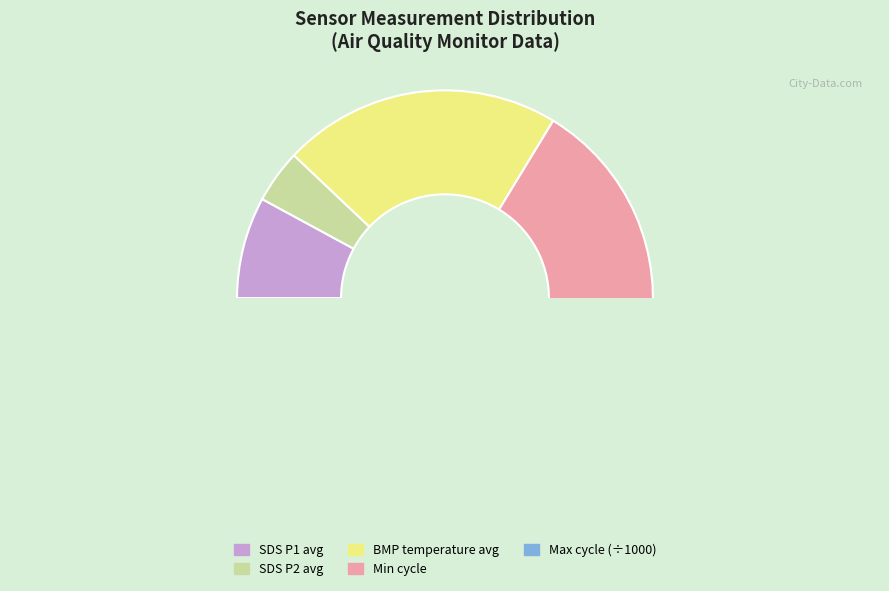

How many slices are in this pie chart?

5